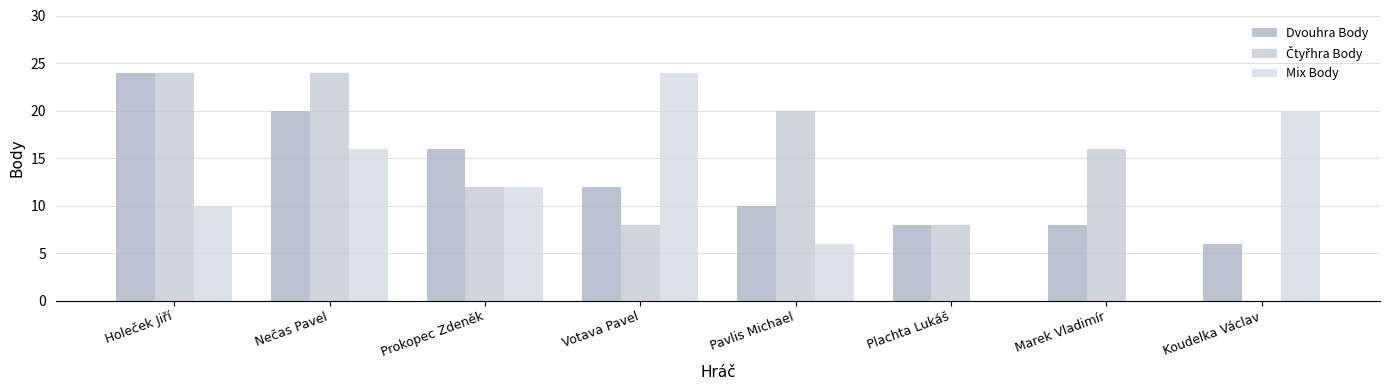

What is the sum of the Dvouhra Body values at Holeček Jiří and Plachta Lukáš?

32